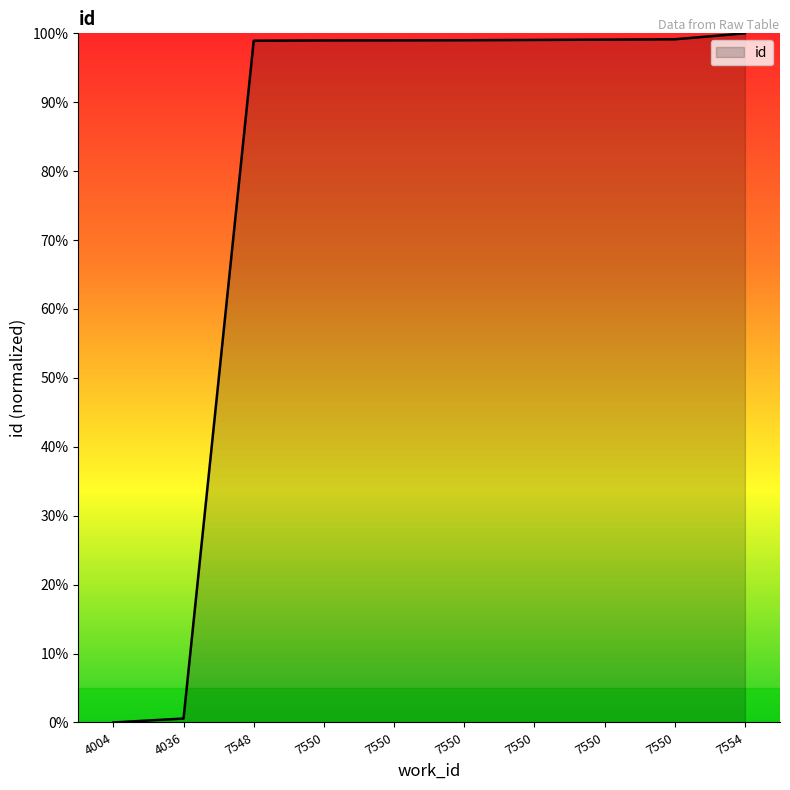

The chart shows a value of 100.0 at 7554. True or false?

True